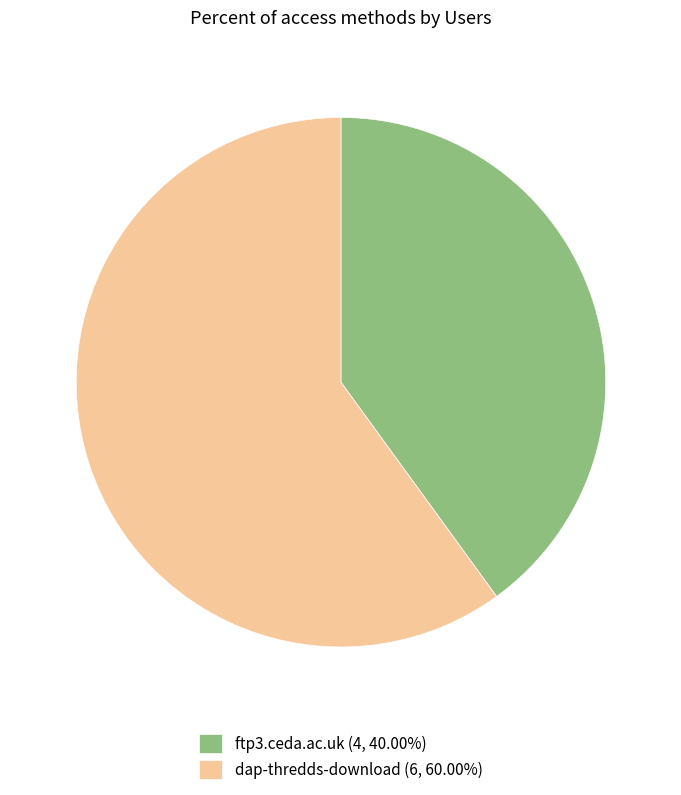

Is the sum of ftp3.ceda.ac.uk (4, 40.00%) and dap-thredds-download (6, 60.00%) greater than half?

Yes